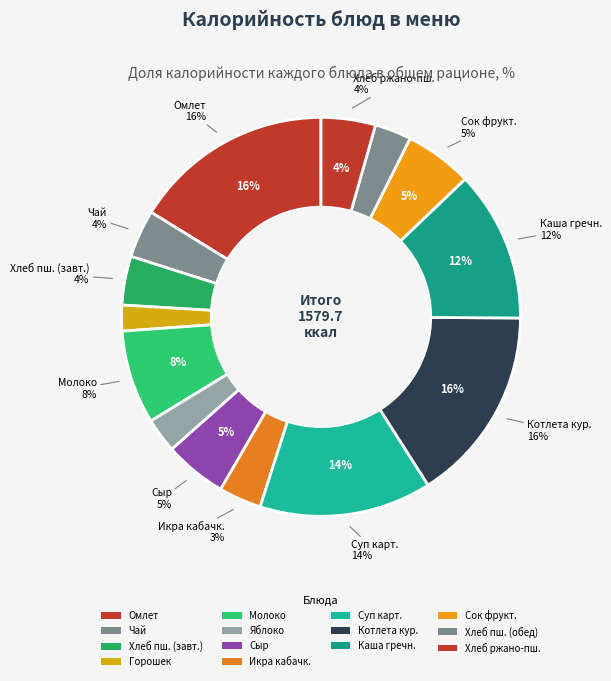

Count the number of slices in the pie.

14